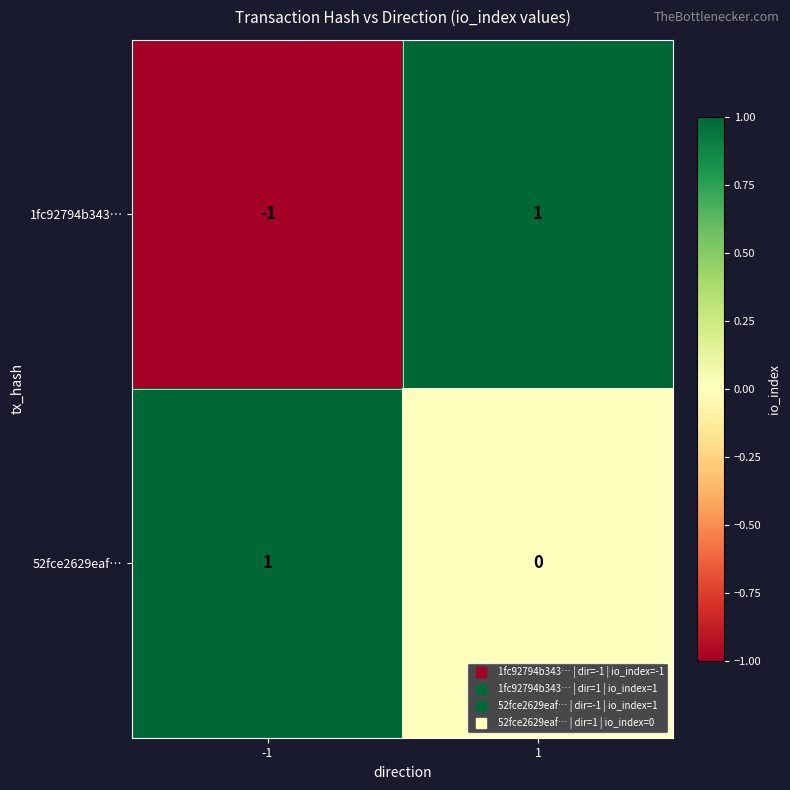

Which series has the largest range (max minus min)?

1fc92794b343…